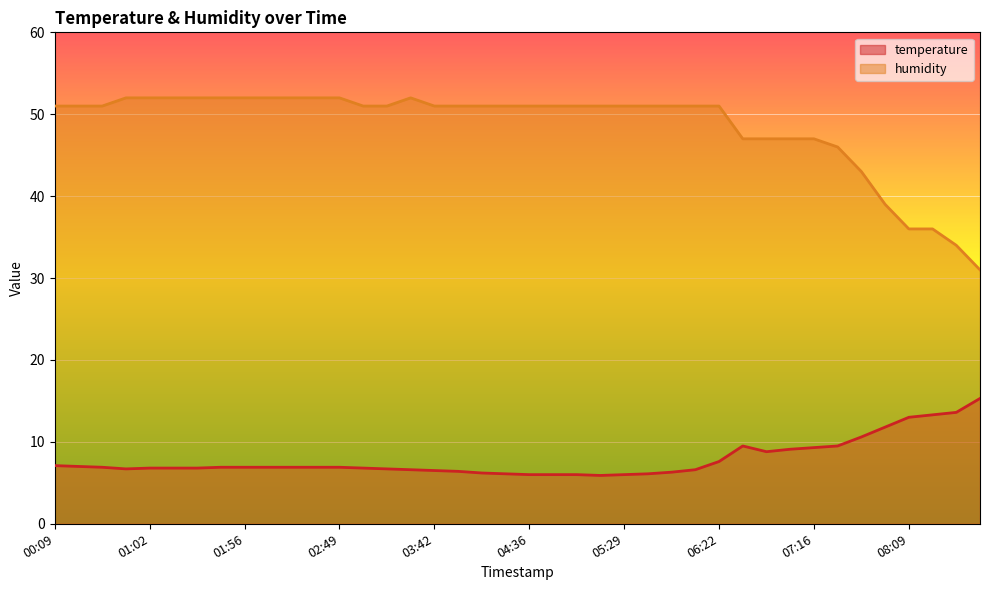

What is the value of the temperature point at the 36th from the left?

11.8